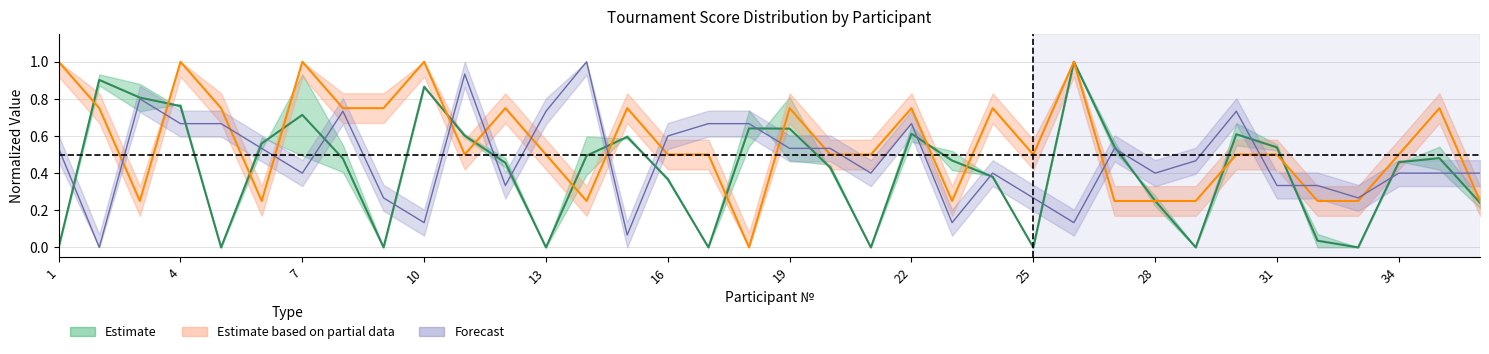

At how many categories does at least one series exceed 0?

36